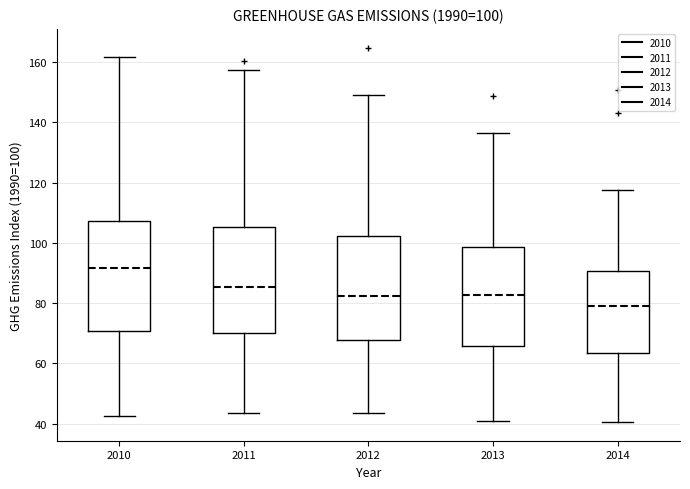

Which box's median line is the lowest?

2014